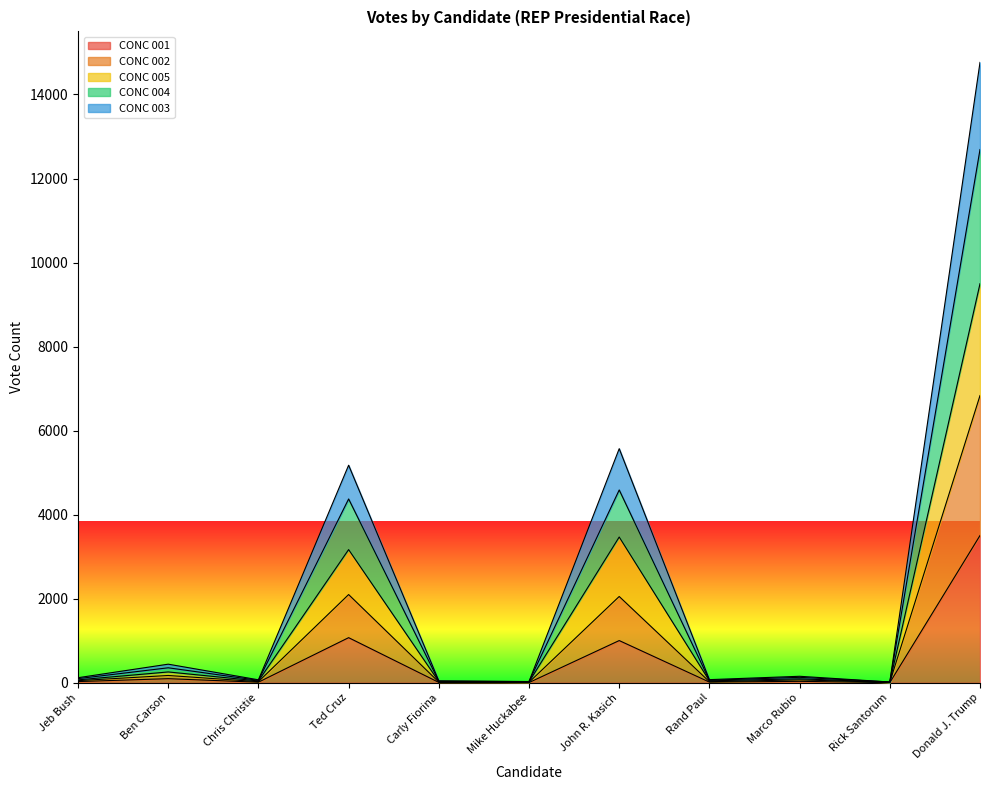

What is the total value across all series at John R. Kasich?

5571